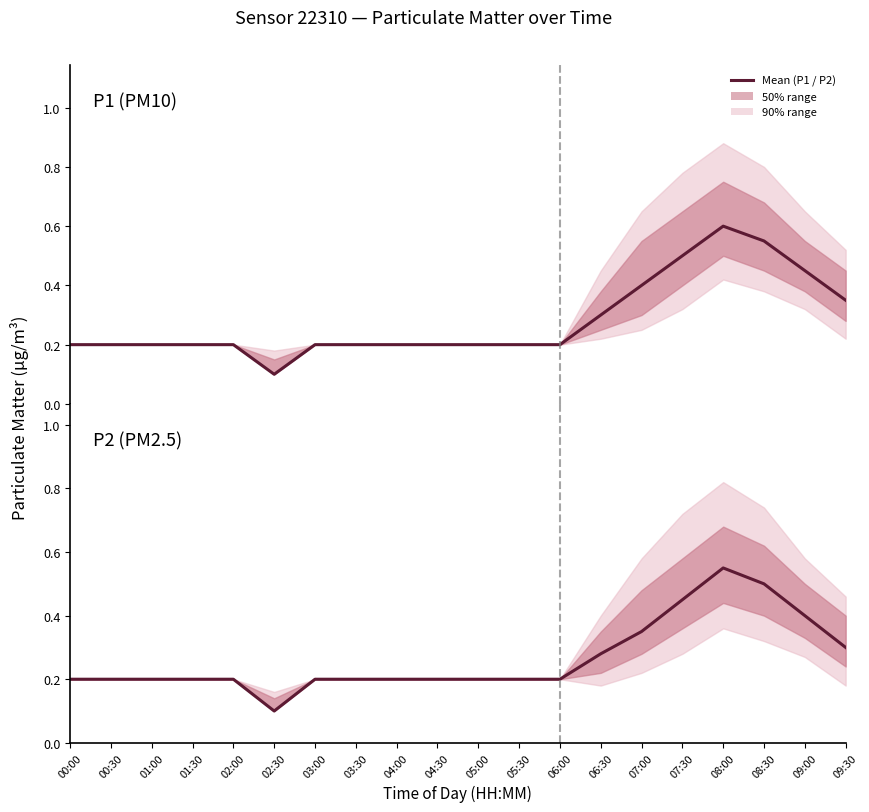

How many lines are shown in the chart?

2